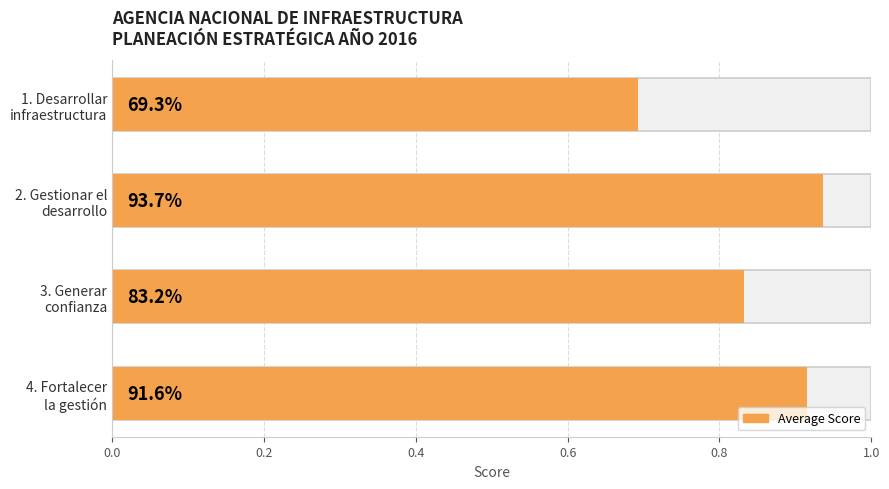

True or false: the data shows 0.4 at 1. Desarrollar infraestructura.

False